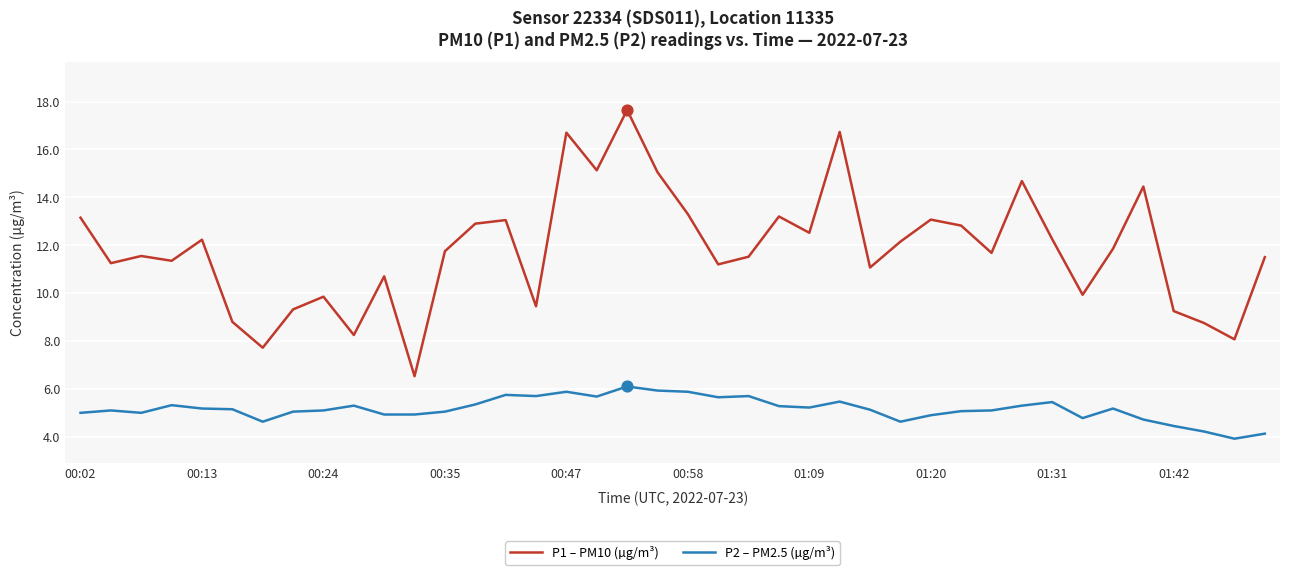

What is the difference between the maximum and minimum values in the P2 – PM2.5 (µg/m³) series?

2.2